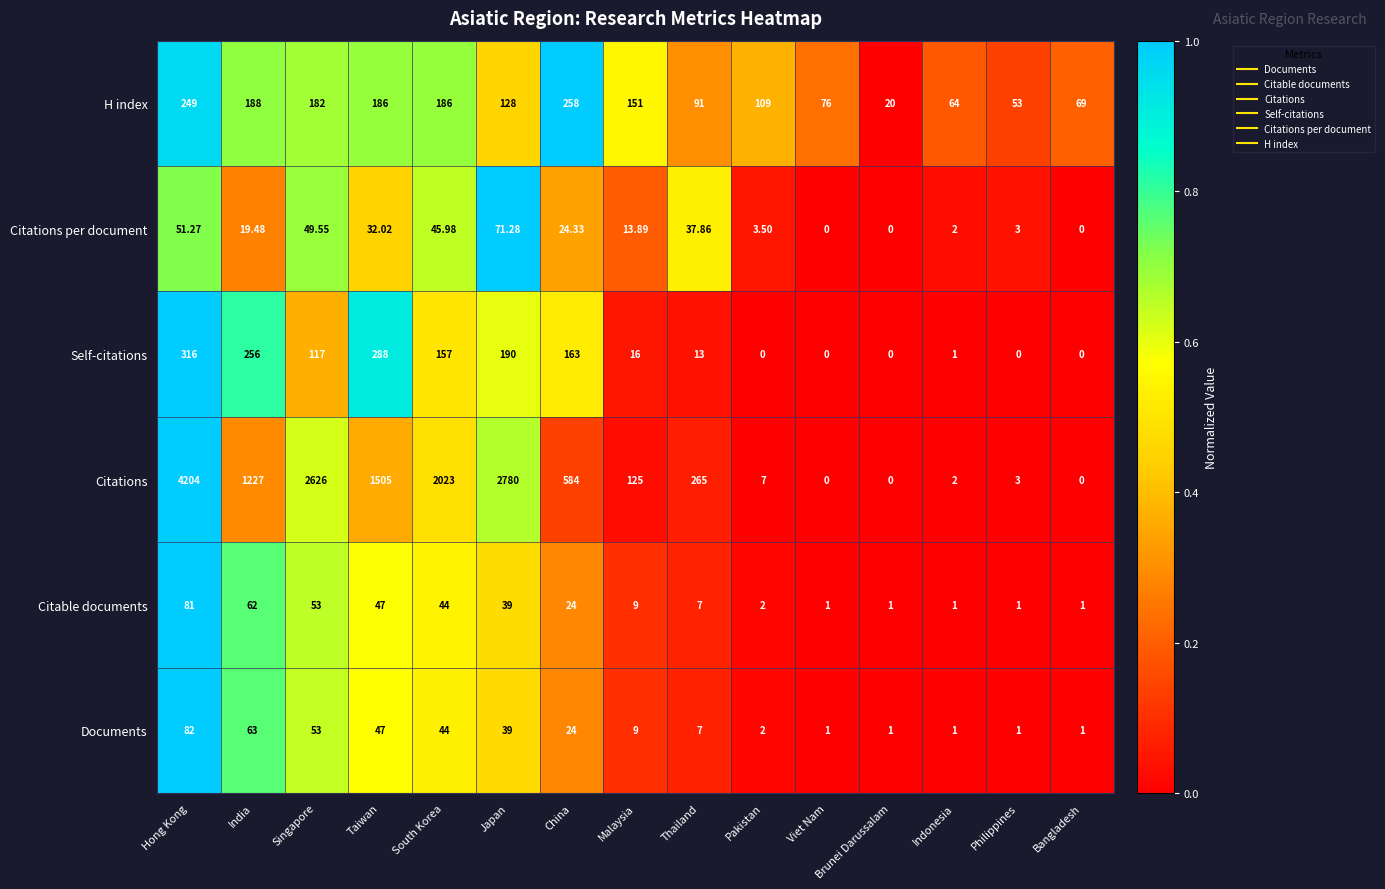

Where is H index nearest to the value 139?

Japan